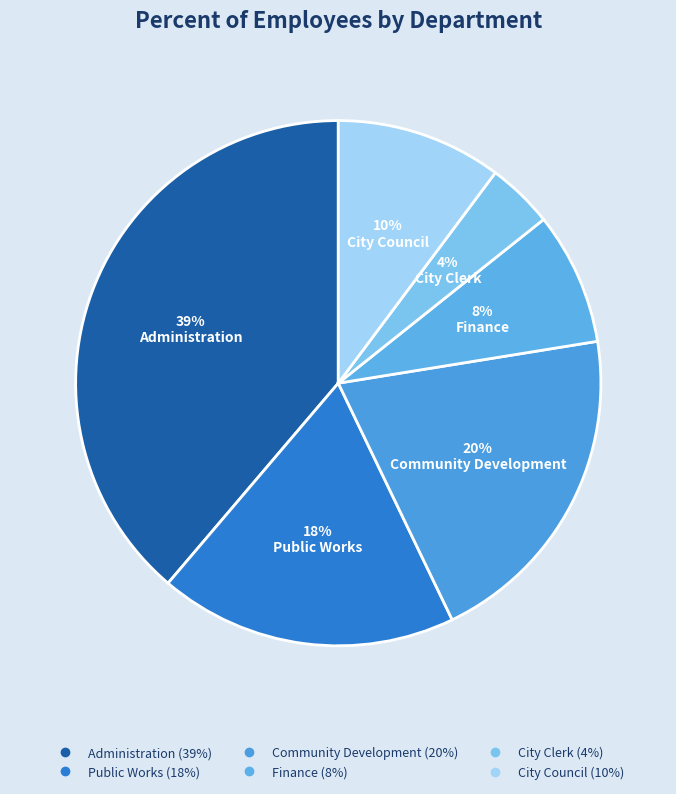

How much of the chart is everything except Public Works?

81.6%